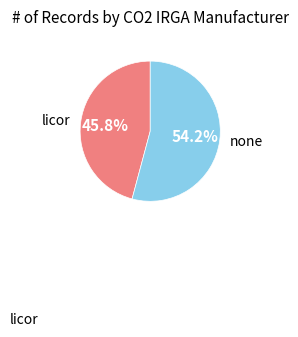

Is there any slice that represents more than half of the pie?

Yes